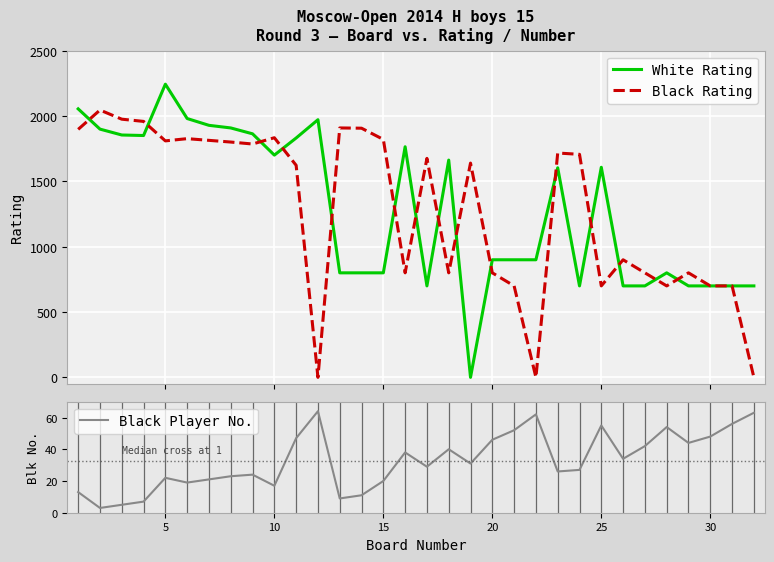

How many times do Black Player No. and Black Rating cross each other?

5